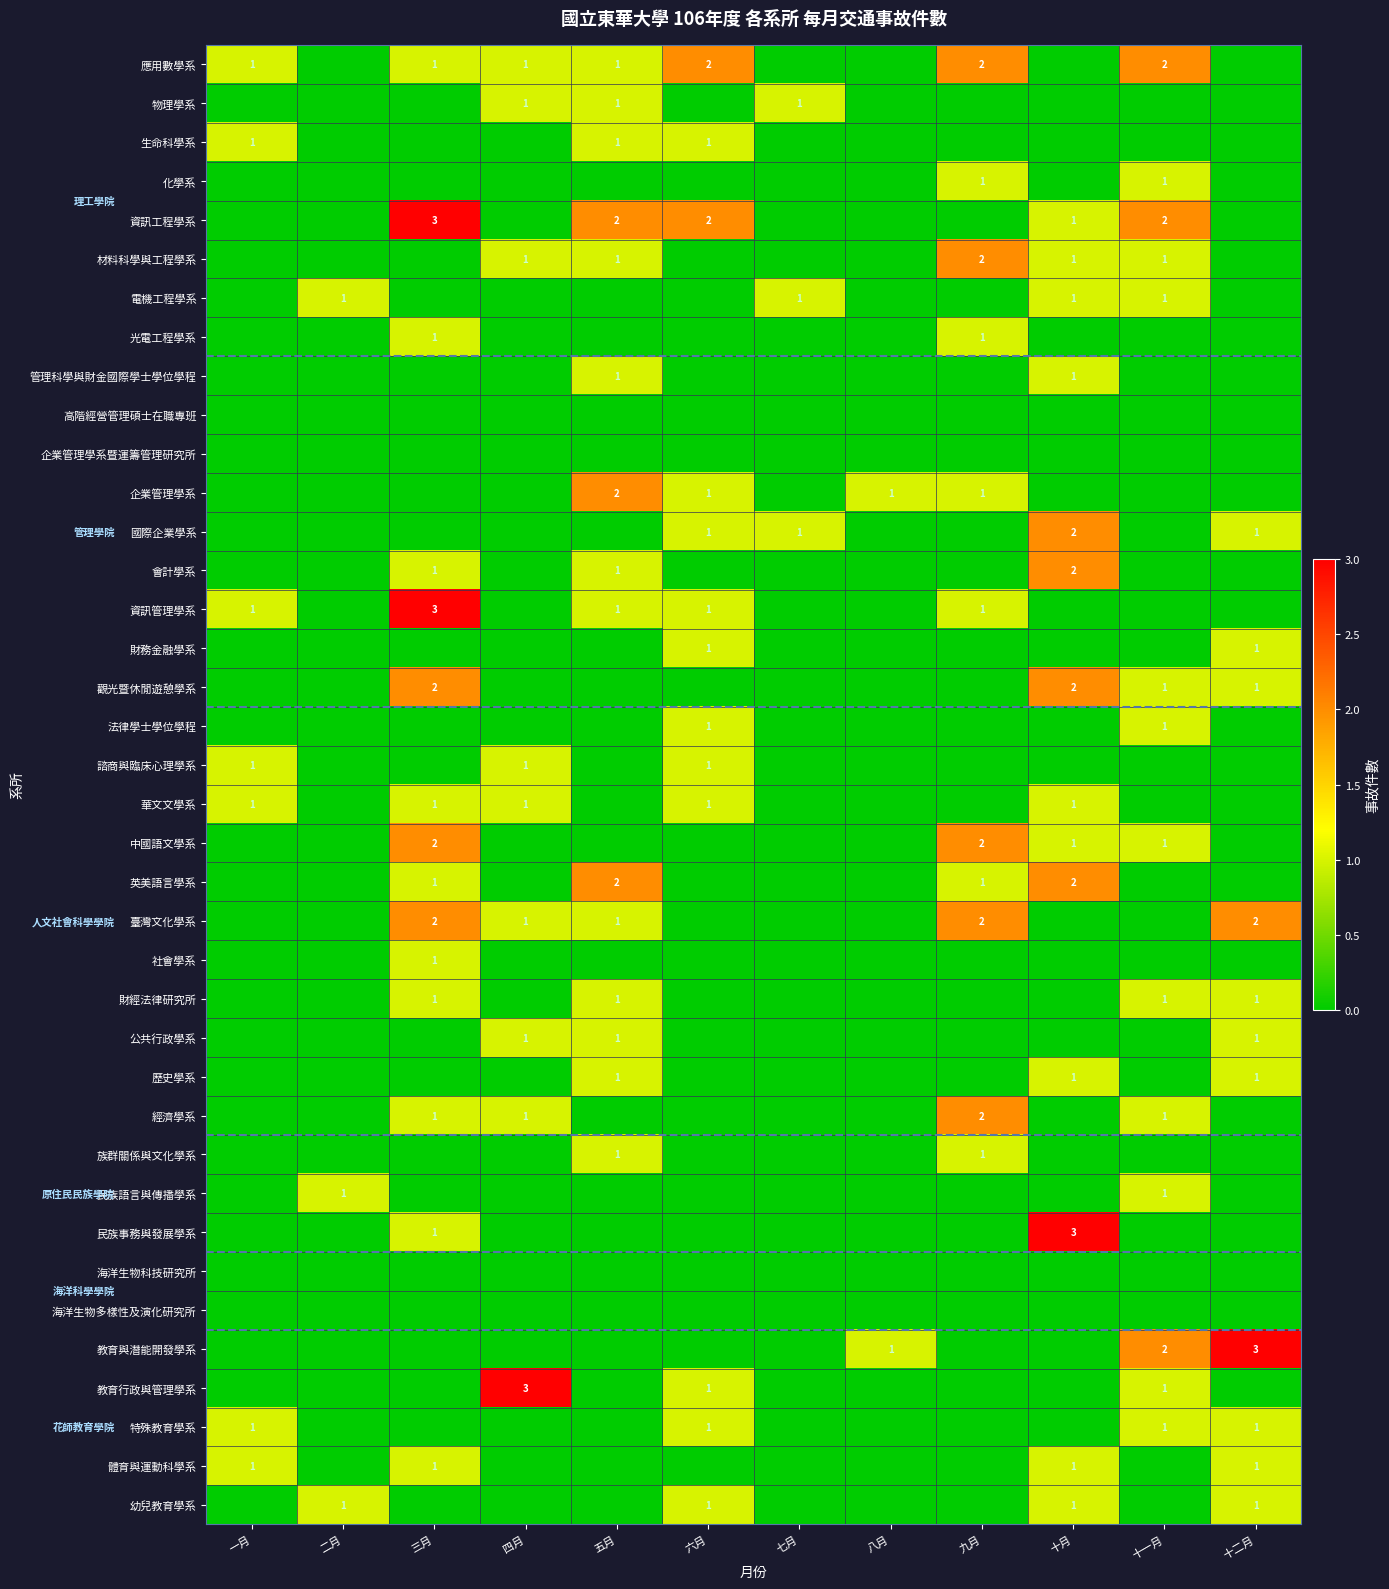

What is the total value across all series at 六月?

15